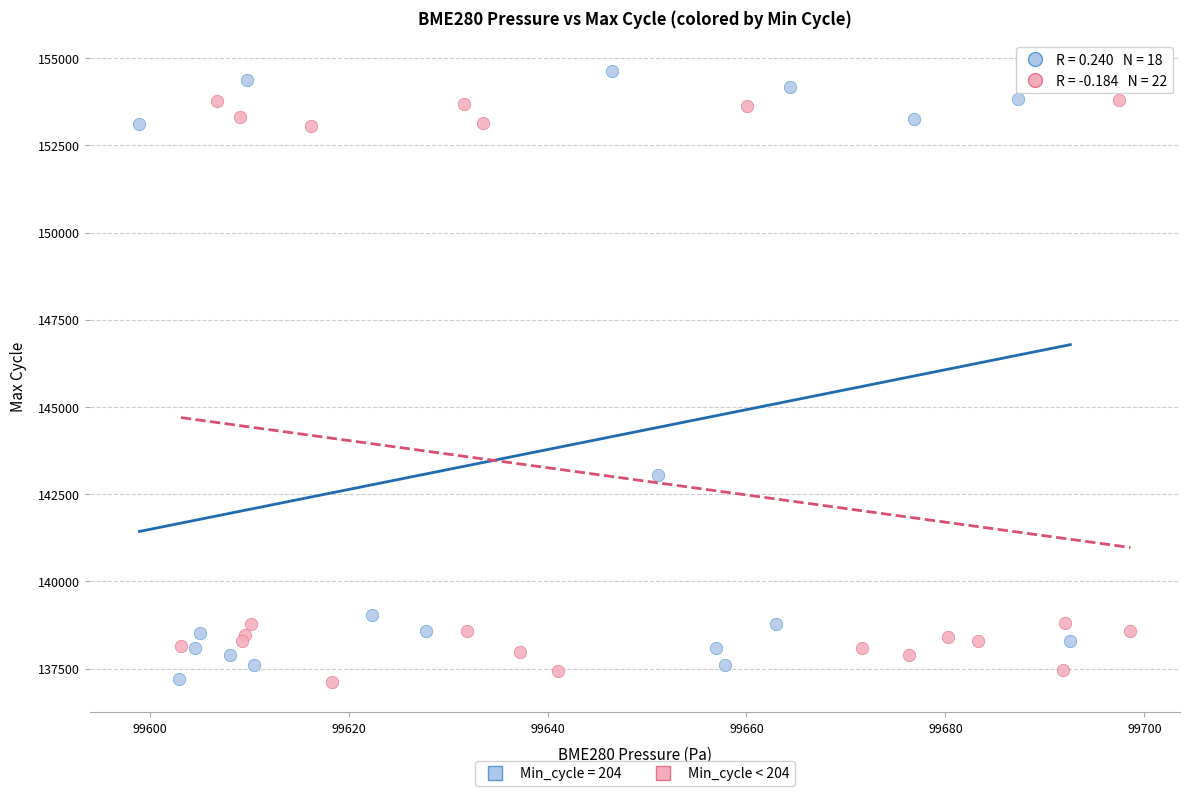

Which series reaches the maximum Y coordinate?

Min_cycle = 204